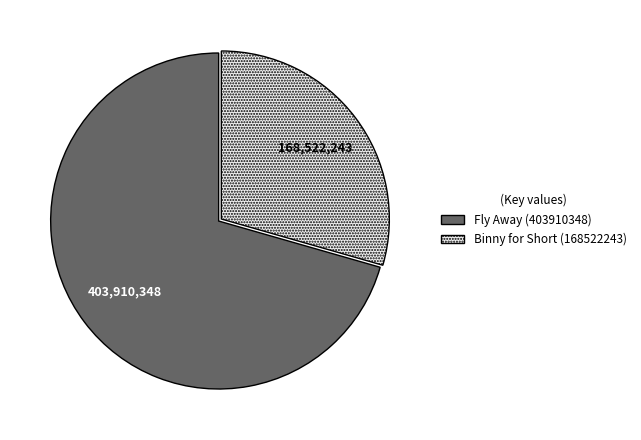

The Fly Away (403910348) slice represents 71% of the pie. True or false?

True